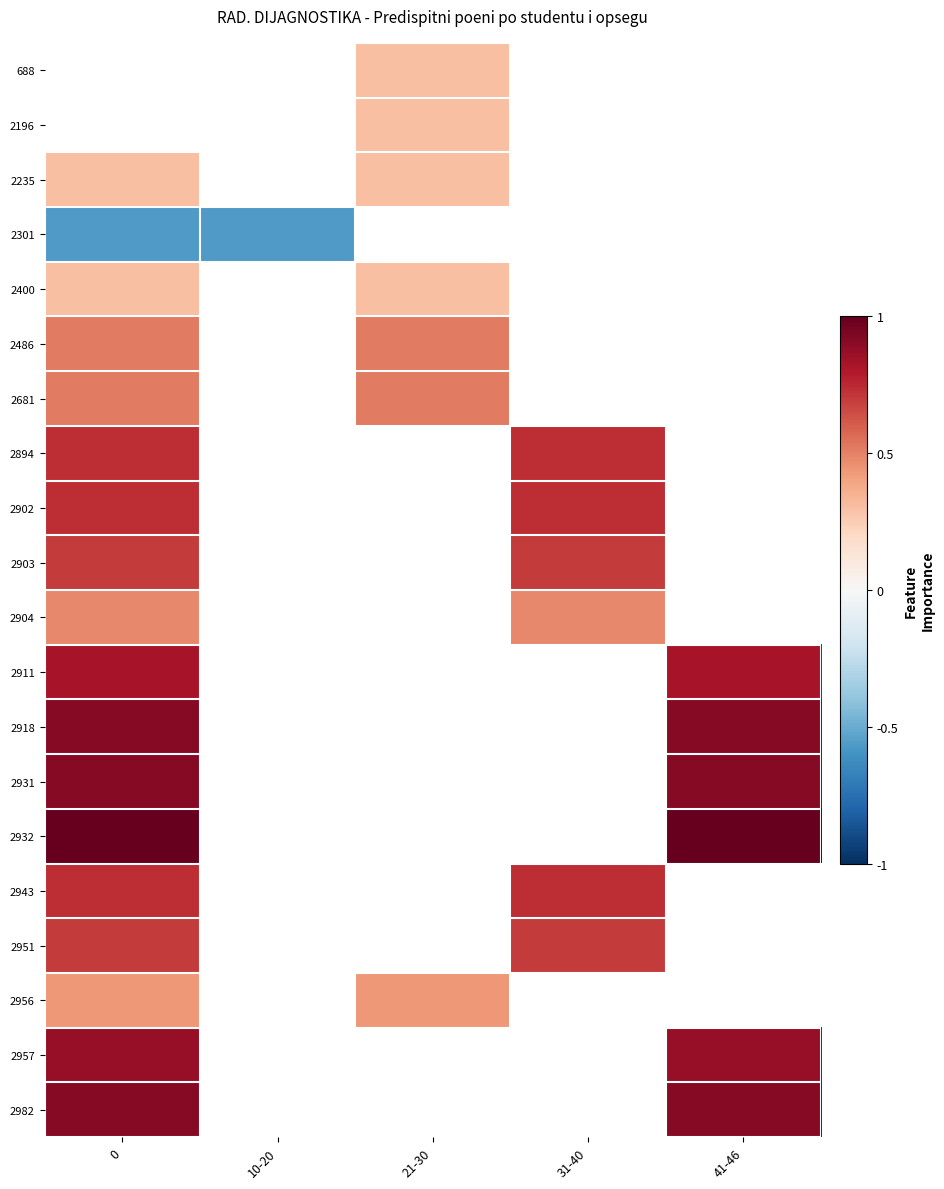

How many series are shown in this chart?

20